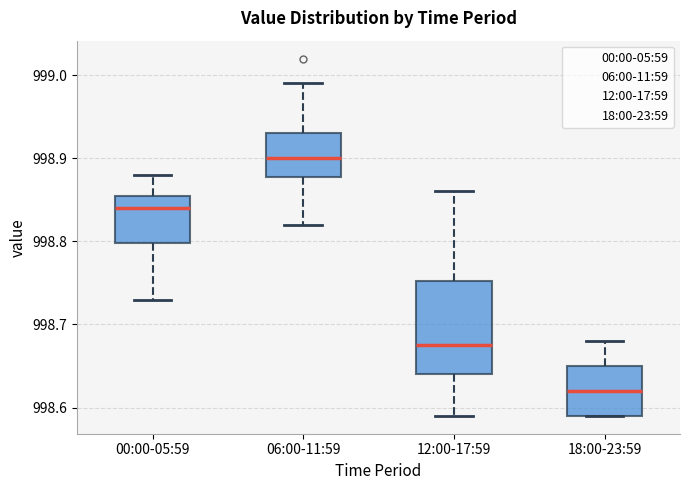

Which box is the tallest, from its lower edge to its upper edge?

12:00-17:59